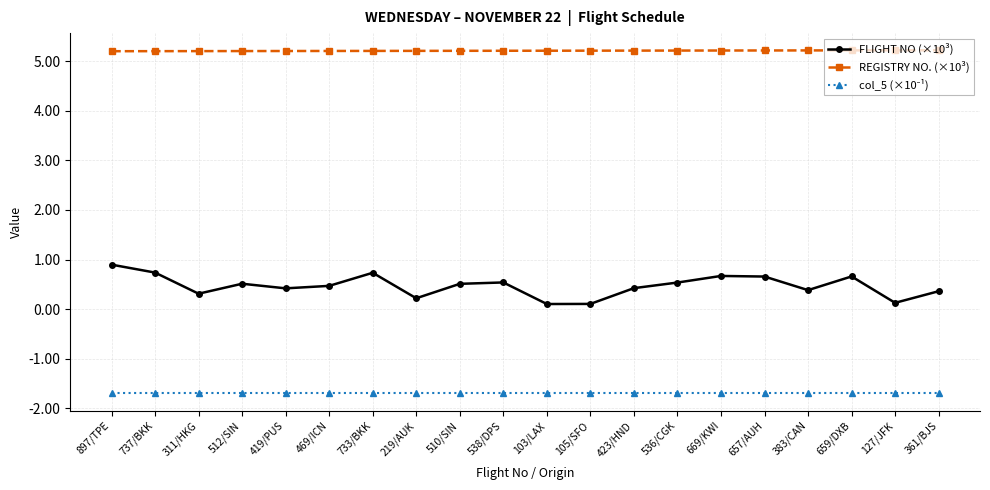

The value of REGISTRY NO. (×10³) at 510/SIN is 8.2. True or false?

False